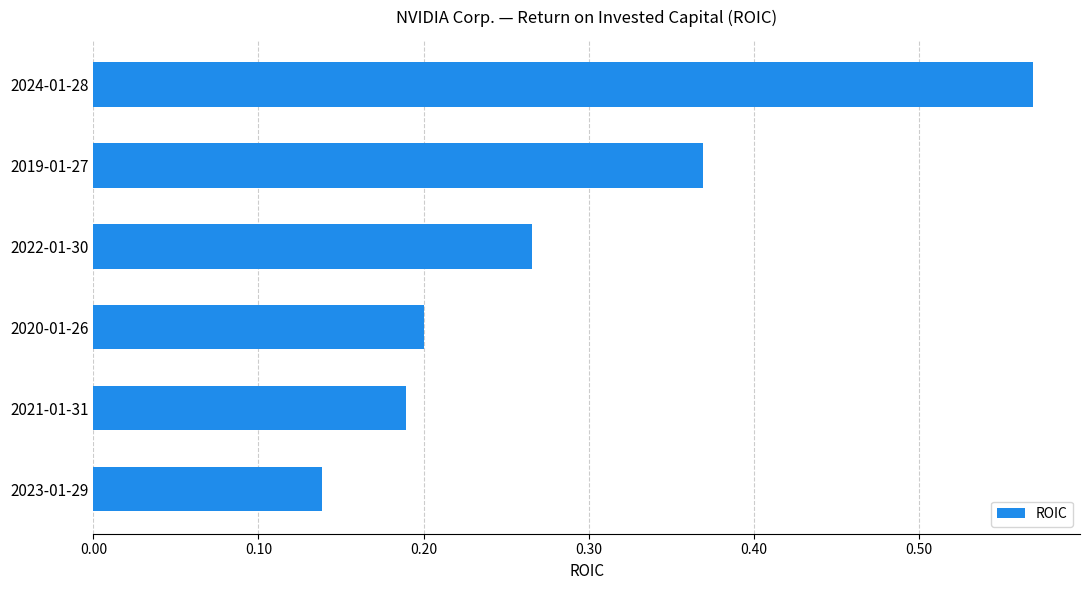

List the labels in order of value, largest first.

2024-01-28, 2019-01-27, 2022-01-30, 2020-01-26, 2021-01-31, 2023-01-29